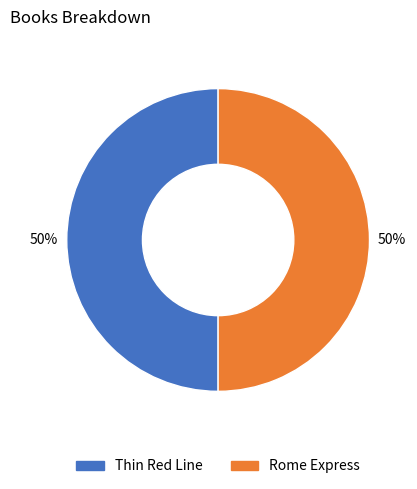

The Rome Express slice represents 50% of the pie. True or false?

True